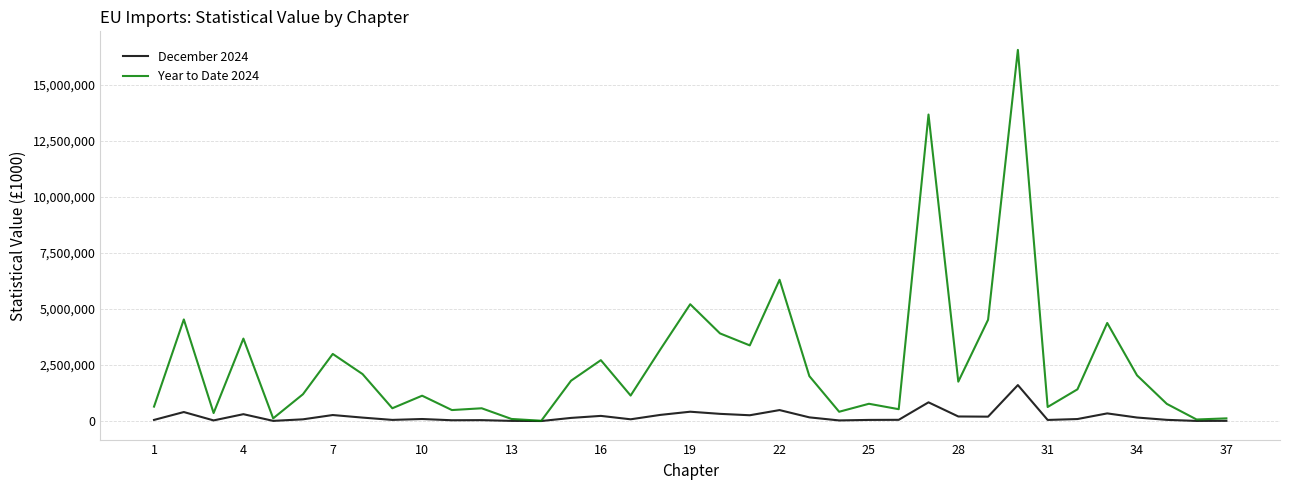

Which series has the largest total across all categories?

Year to Date 2024